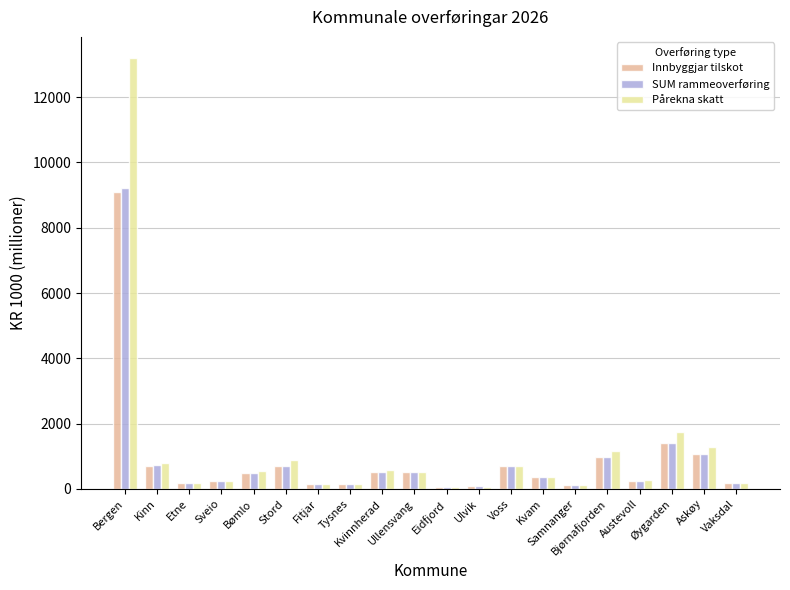

The SUM rammeoverføring series shows 729.2 at Kinn. True or false?

True